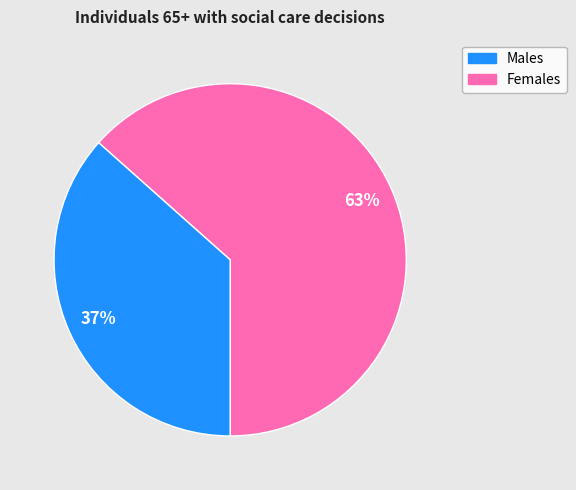

Is there a majority slice in this chart?

Yes